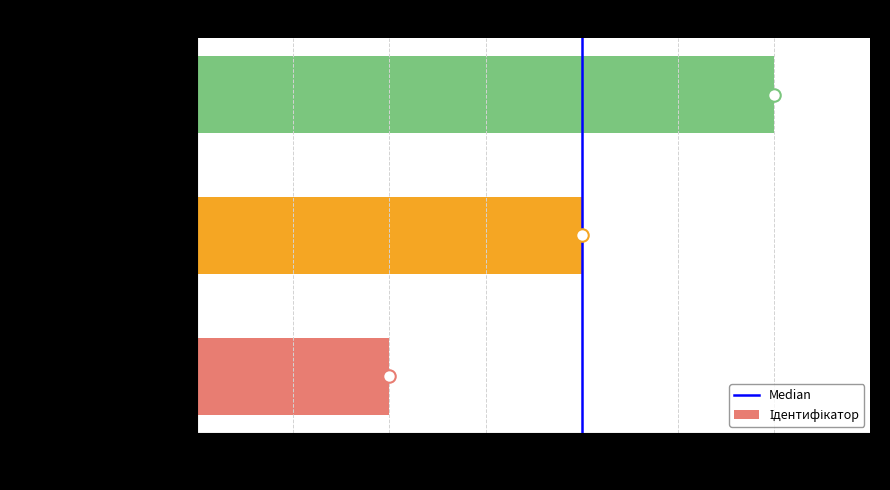

What is the maximum value shown in the chart?

3